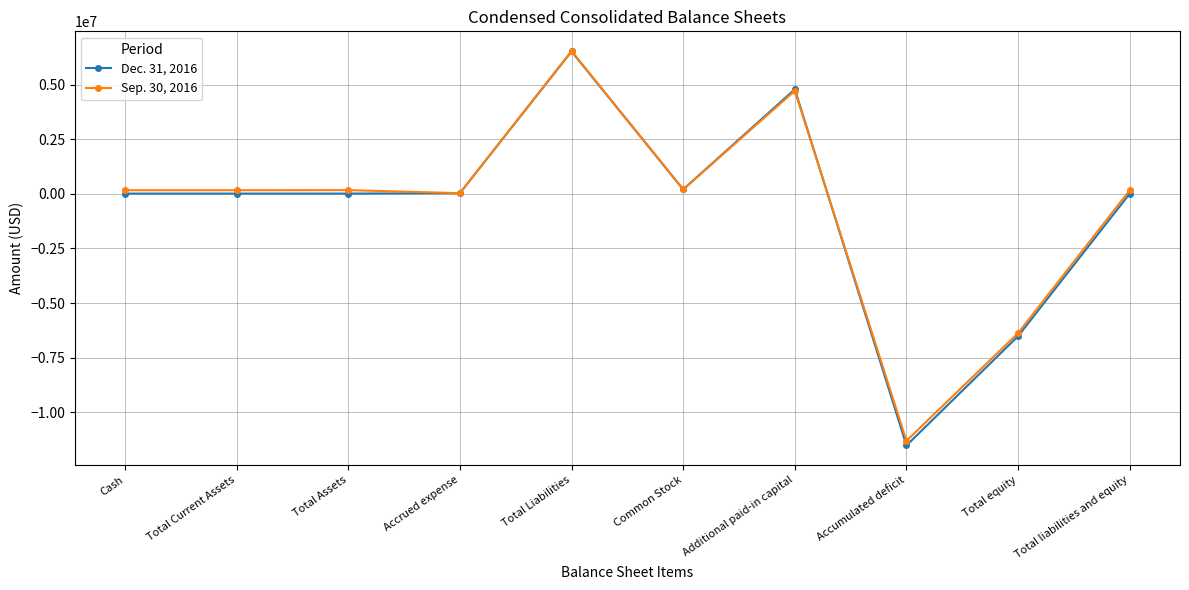

What is the spread (max minus min) of values at Accumulated deficit?

210337